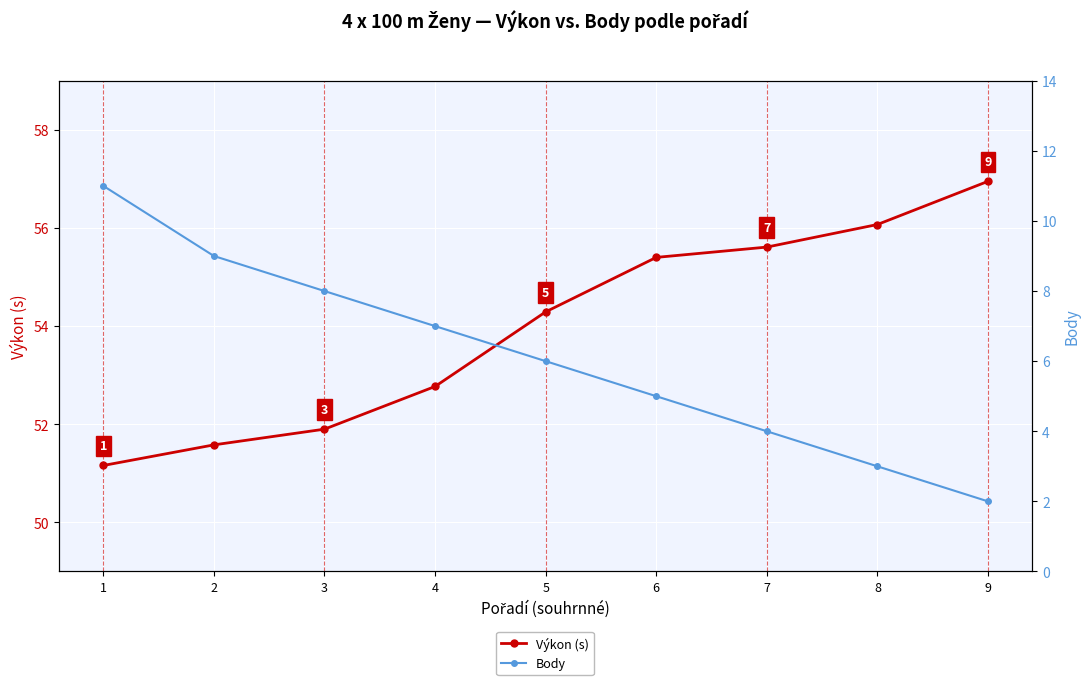

List the labels in order of Výkon (s) value, largest first.

9, 8, 7, 6, 5, 4, 3, 2, 1